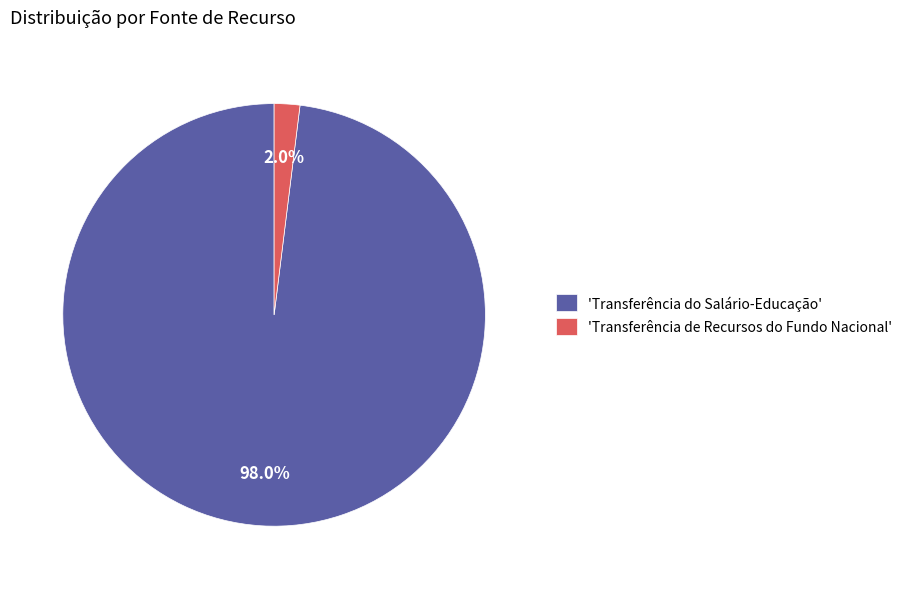

What percentage do 'Transferência de Recursos do Fundo Nacional' and 'Transferência do Salário-Educação' together represent?

100.0%